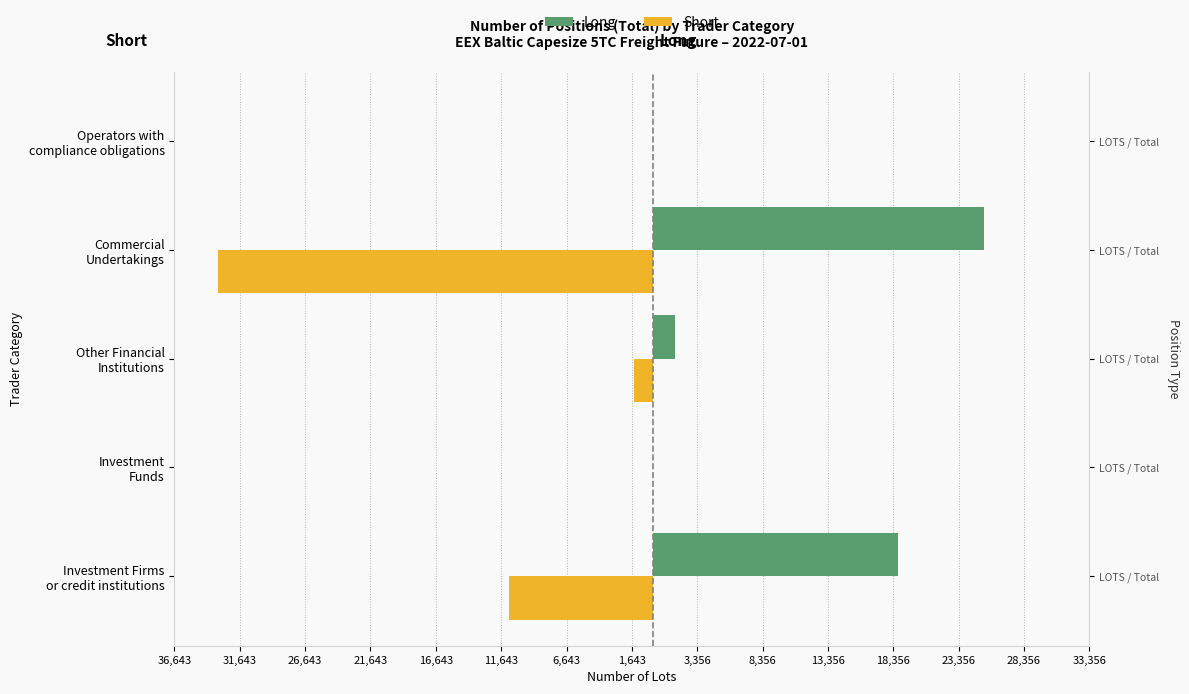

What position from the left is Commercial Undertakings?

4